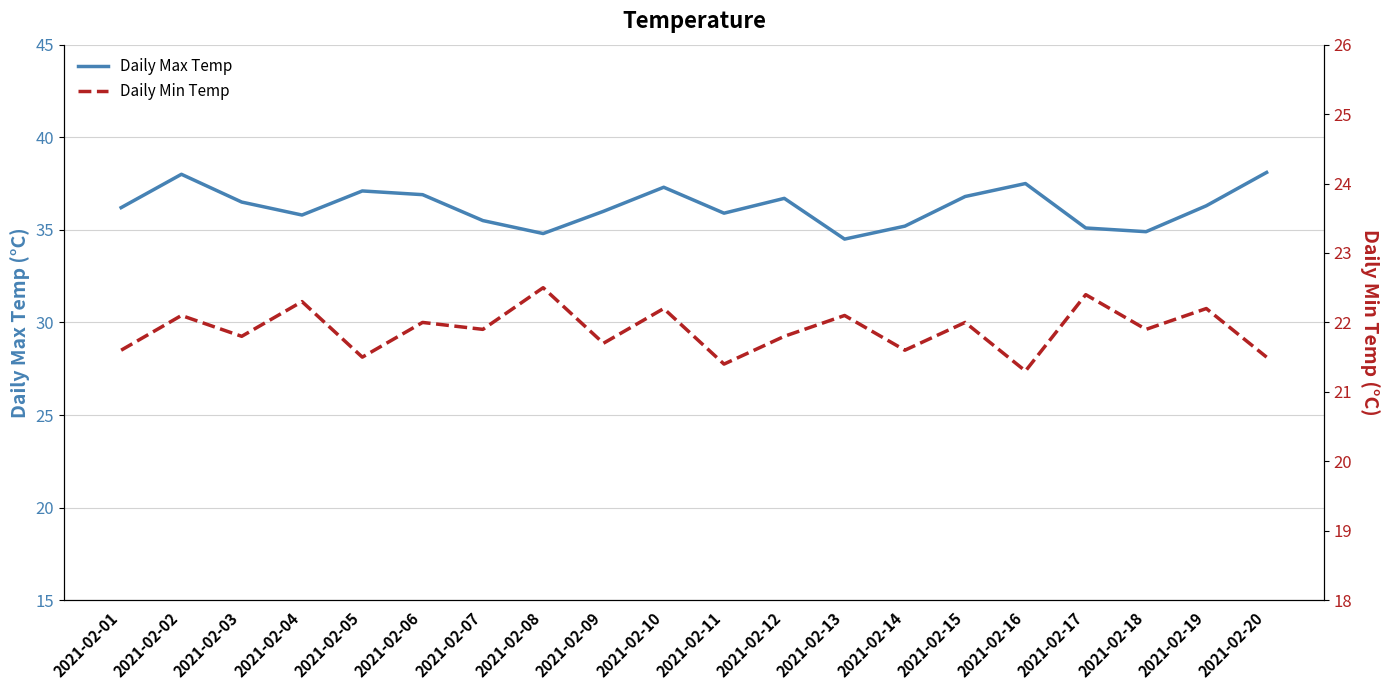

At 2021-02-01, list the series in order from smallest to largest.

Daily Min Temp, Daily Max Temp